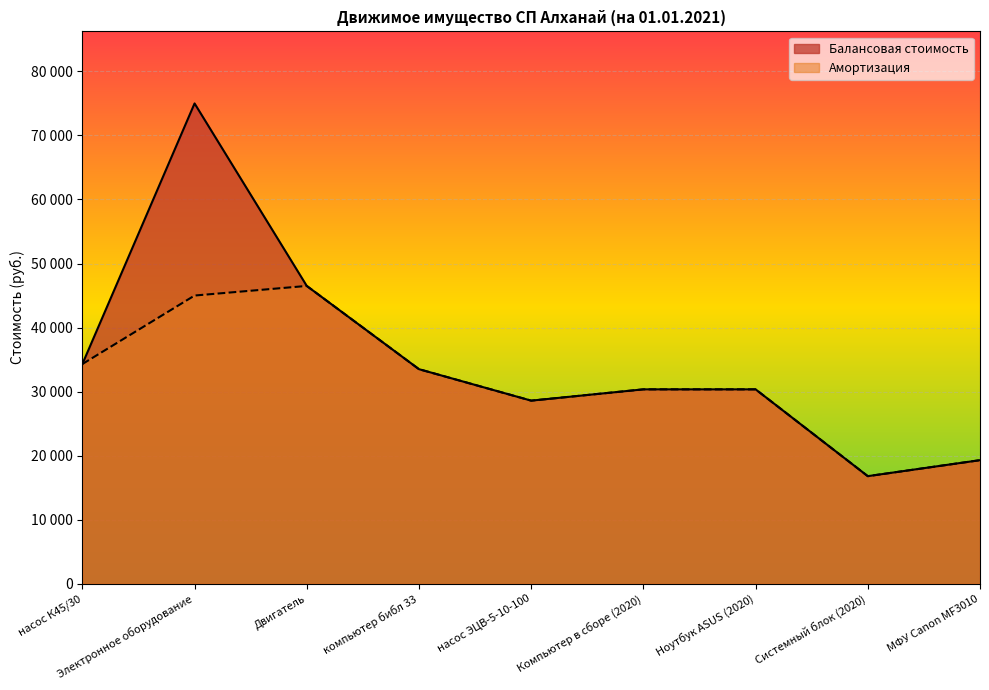

What is the label of the 3rd point from the left?

Двигатель